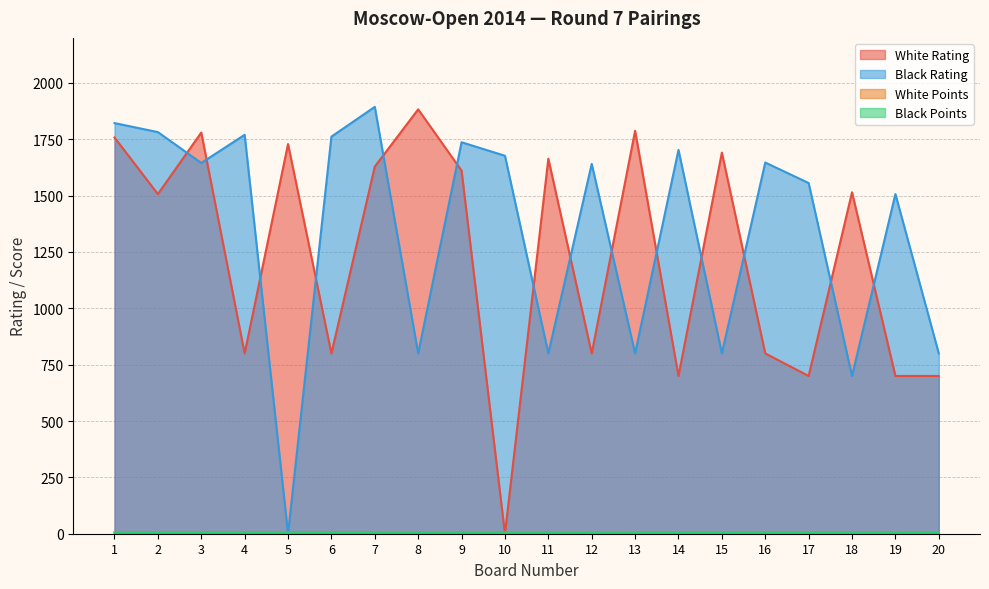

What is the value of the Black Points point at the 12th from the left?

4.5